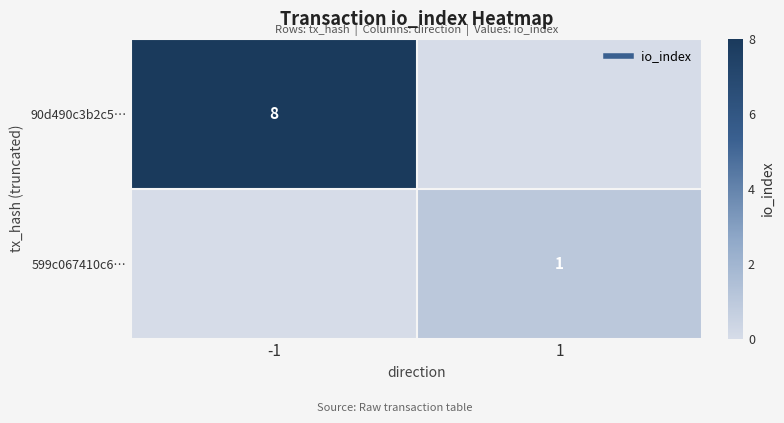

Which series has the largest total across all categories?

90d490c3b2c5…